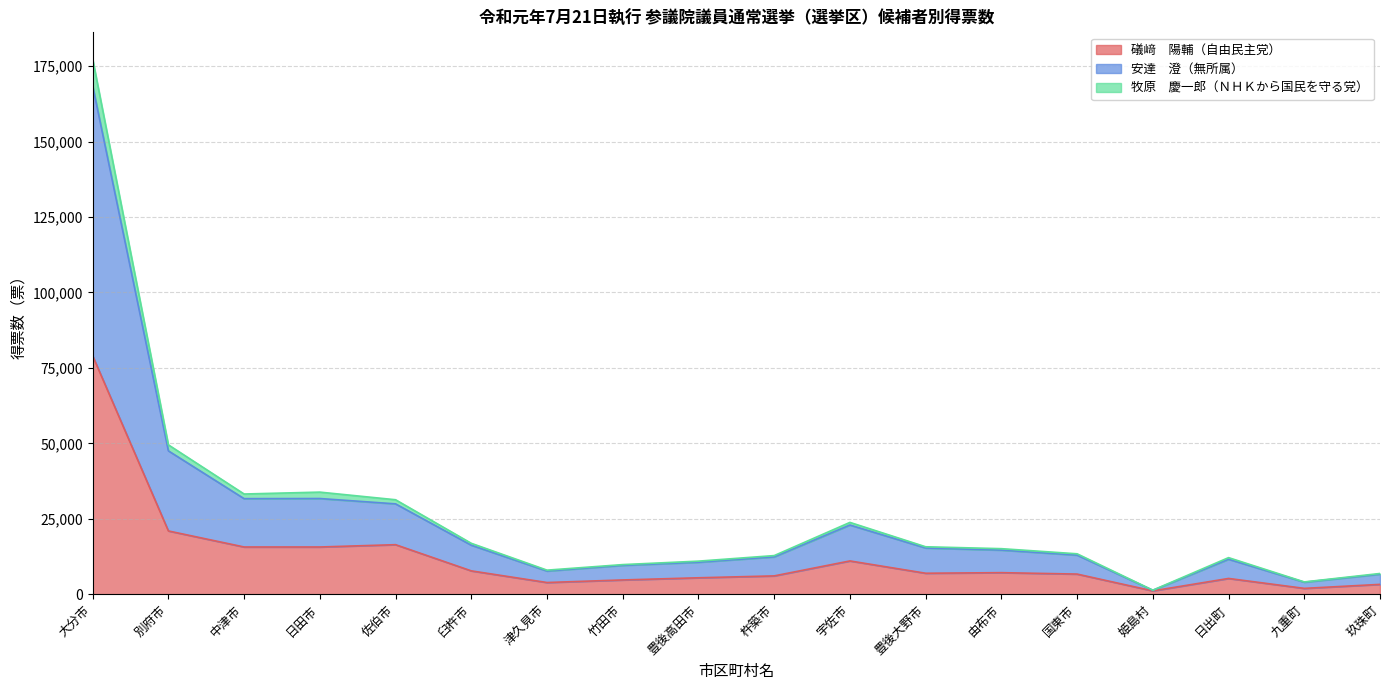

At which category is the sum across all series the highest?

大分市